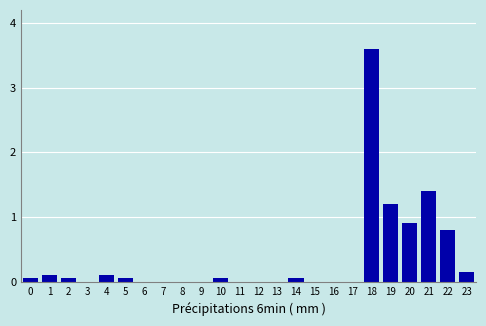

What is the maximum value shown in the chart?

3.6